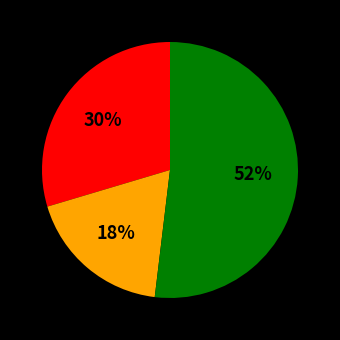

Is there a majority slice in this chart?

Yes